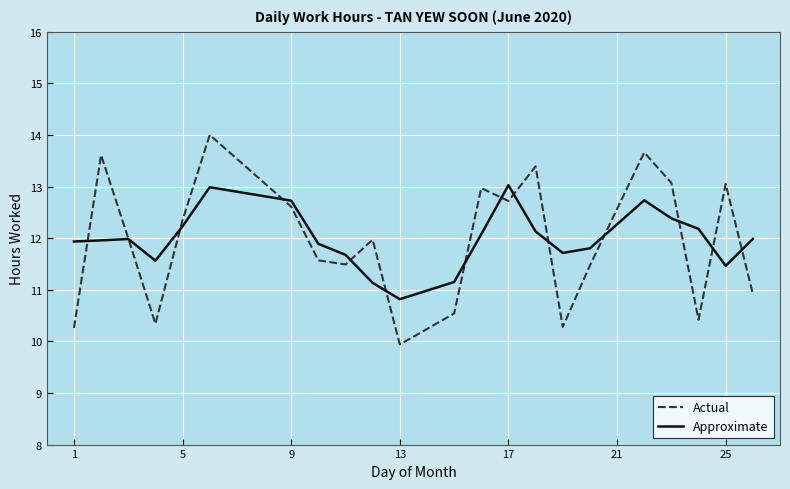

True or false: Actual and Approximate intersect in this chart.

True